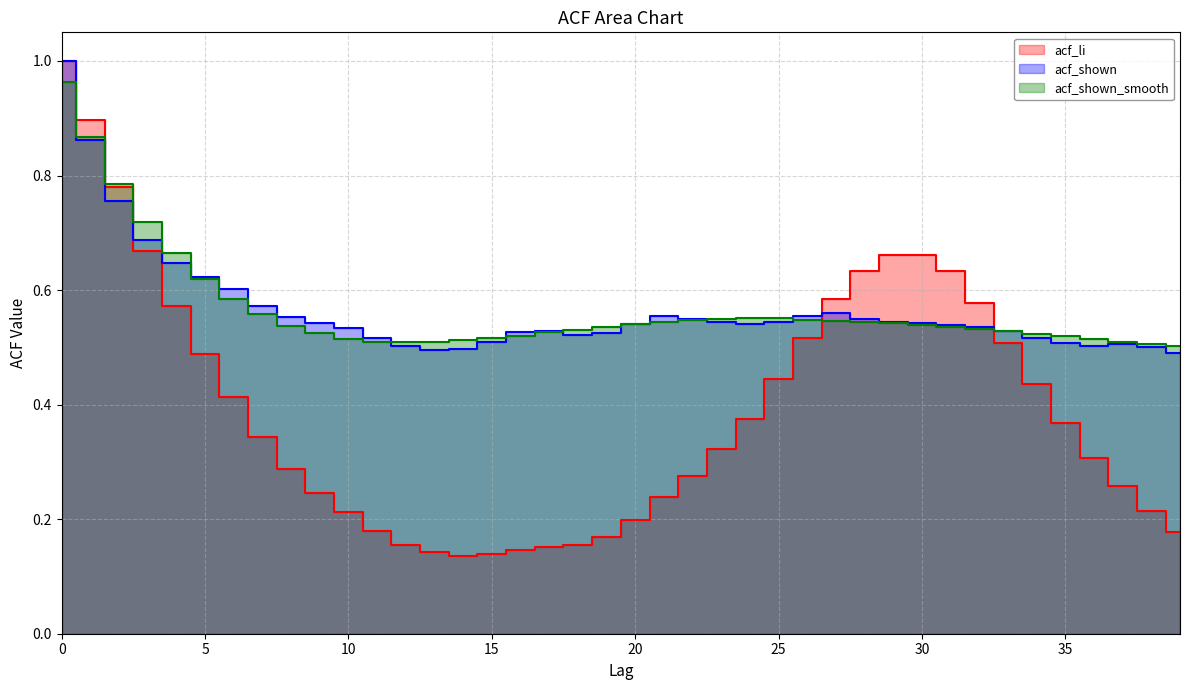

True or false: acf_shown and acf_li cross at least once.

True